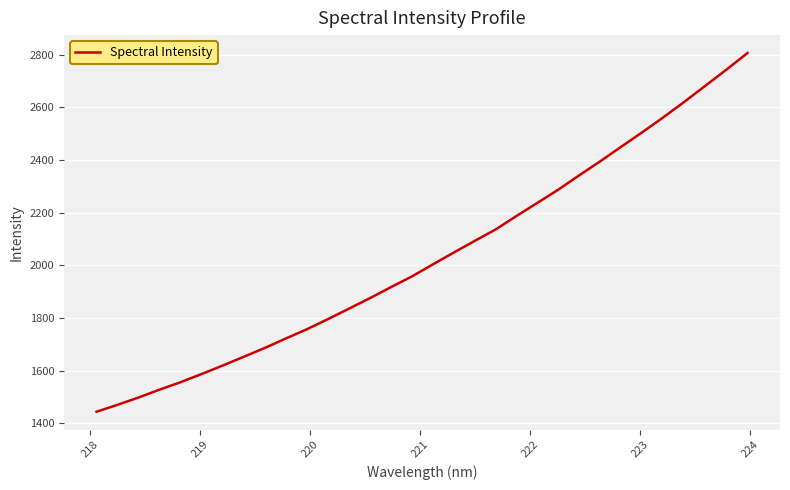

What is the difference between the maximum and minimum values?

1362.3